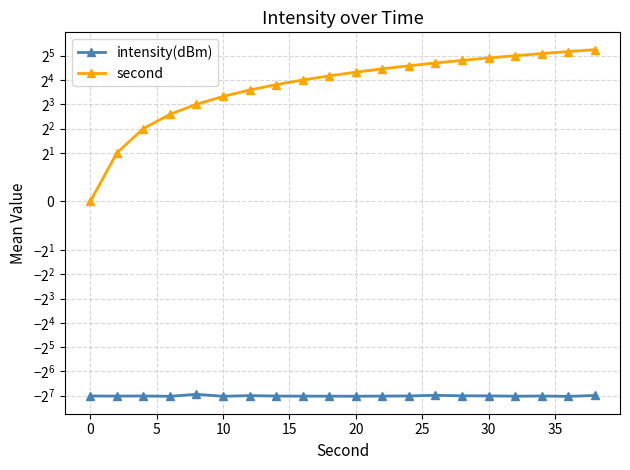

True or false: second and intensity(dBm) intersect in this chart.

False